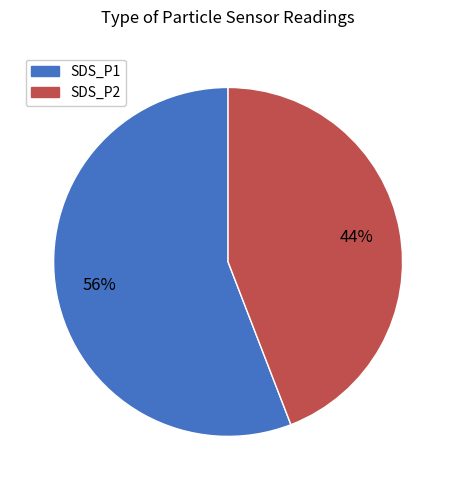

To the nearest percent, what is the average slice percentage?

50%